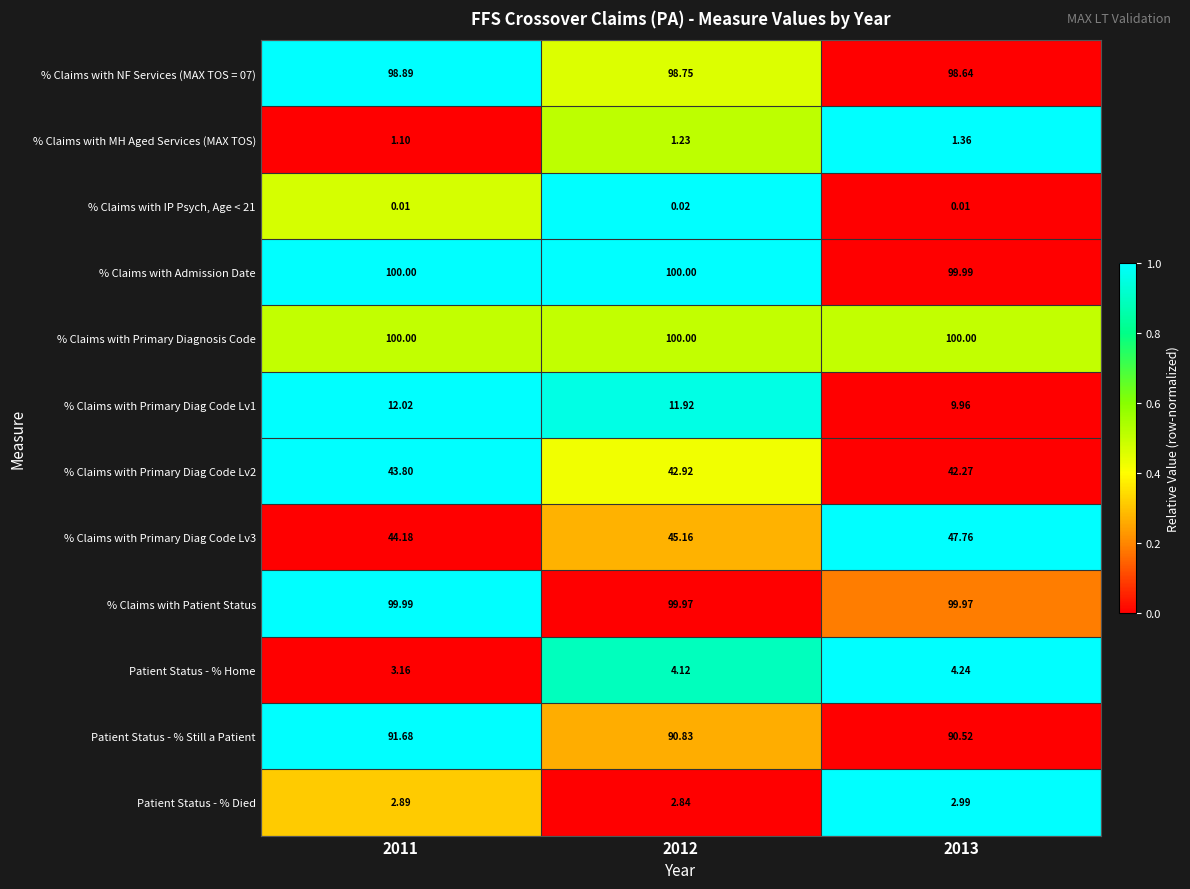

Count the number of data series in this chart.

12